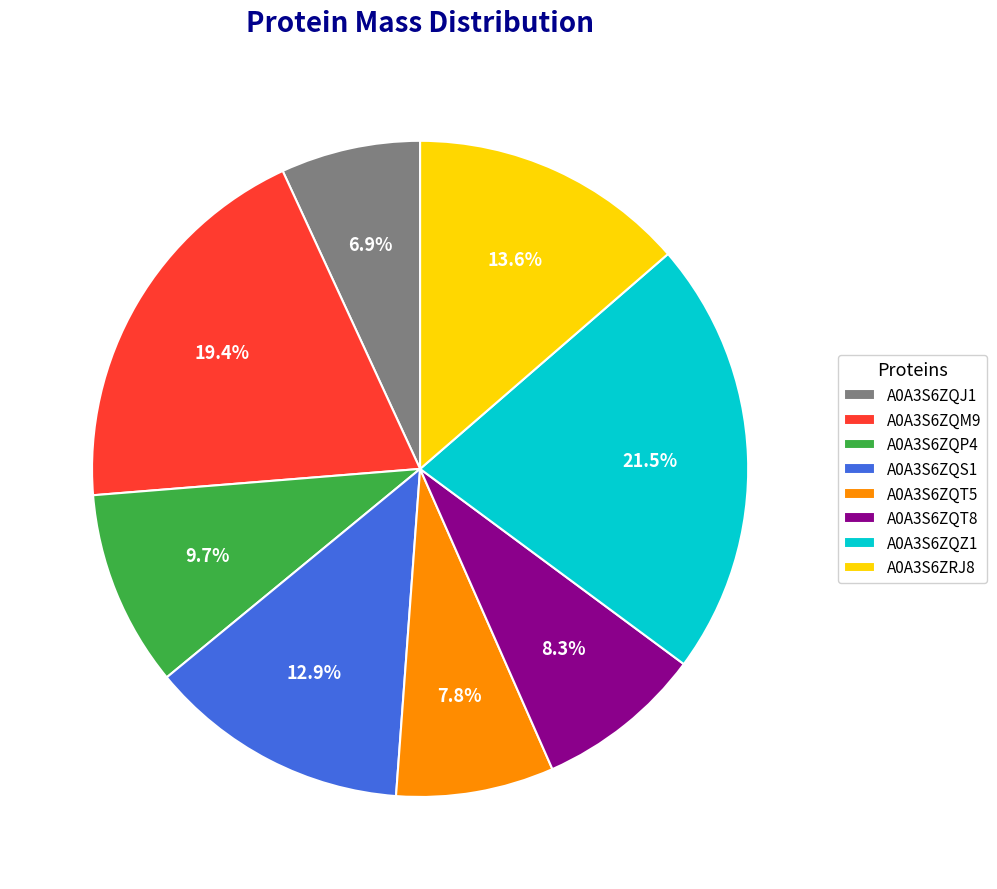

To the nearest percent, what is the combined percentage of A0A3S6ZQT8 and A0A3S6ZQJ1?

15%